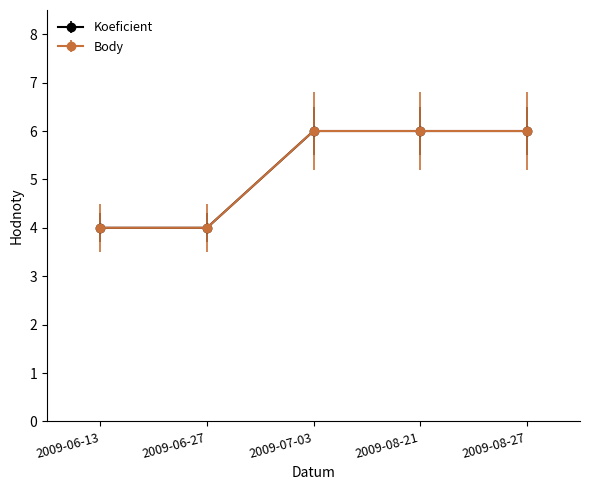

What is the difference between the maximum and minimum values in the Body series?

2